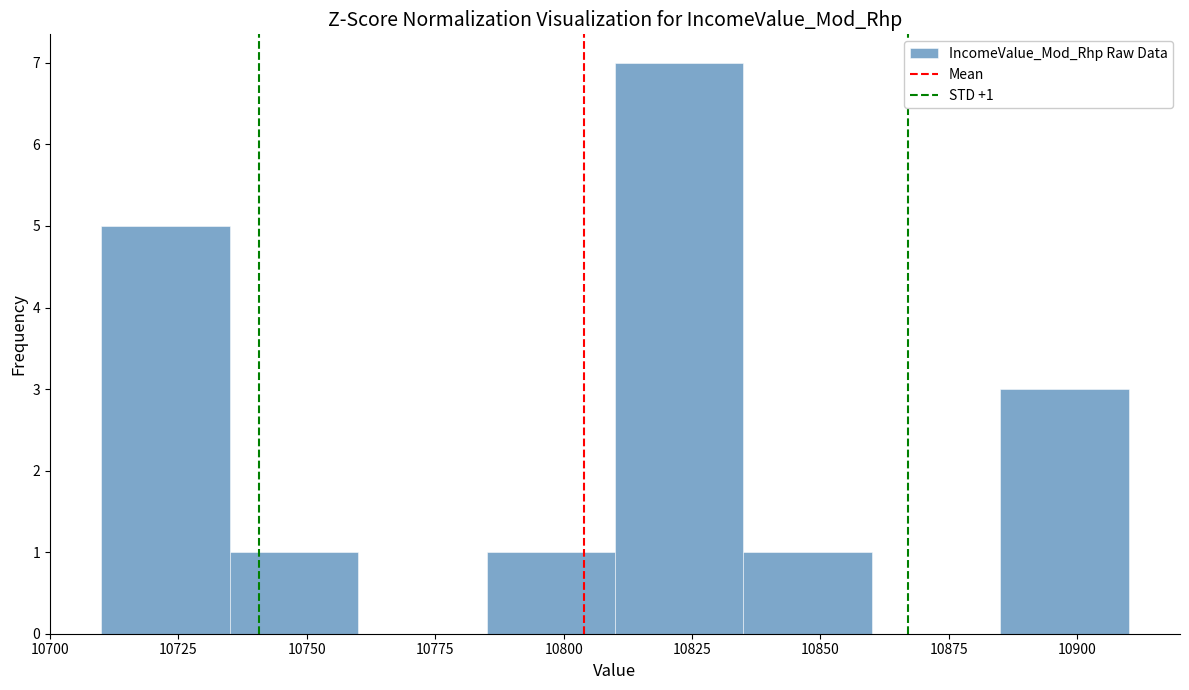

Over which range of the x-axis is the bar tallest?

10810 to 10835